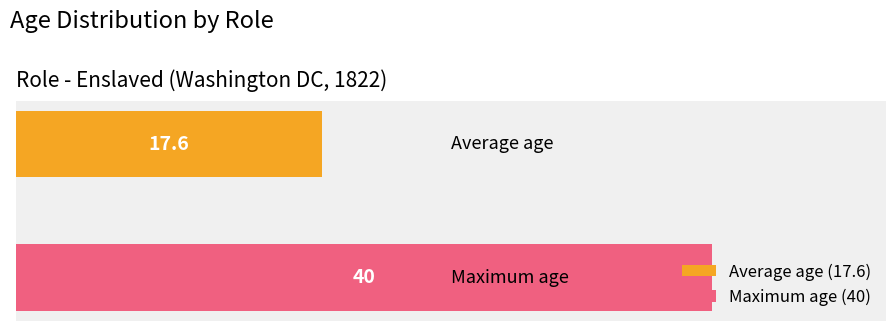

Rank the series by their maximum value, from lowest to highest.

Average age (17.6), Maximum age (40)